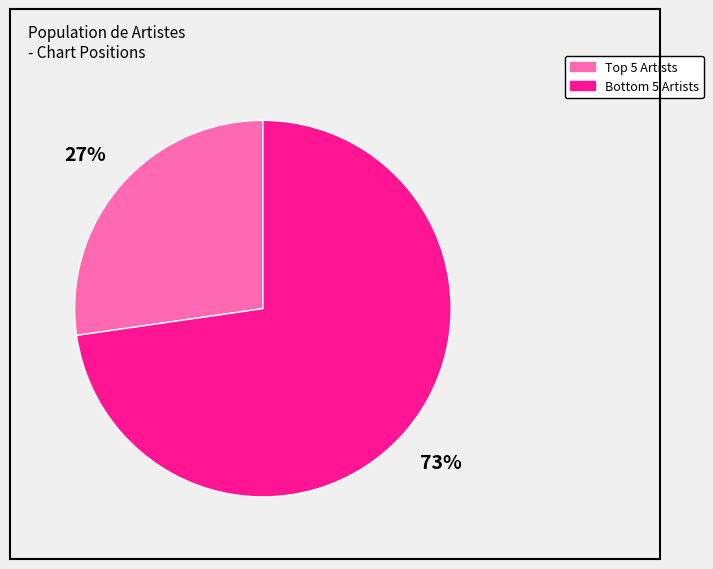

To the nearest percent, what is the average slice percentage?

50%